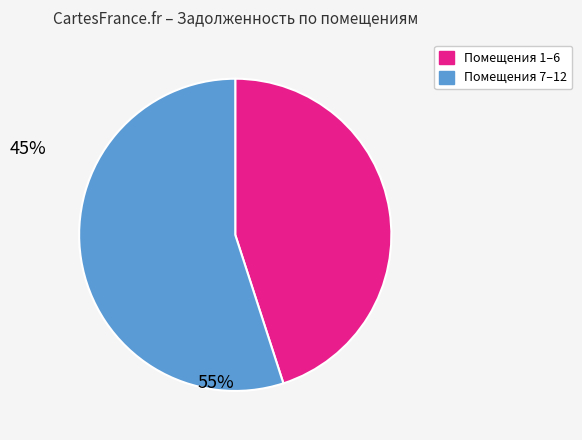

Does any single category account for the majority?

Yes